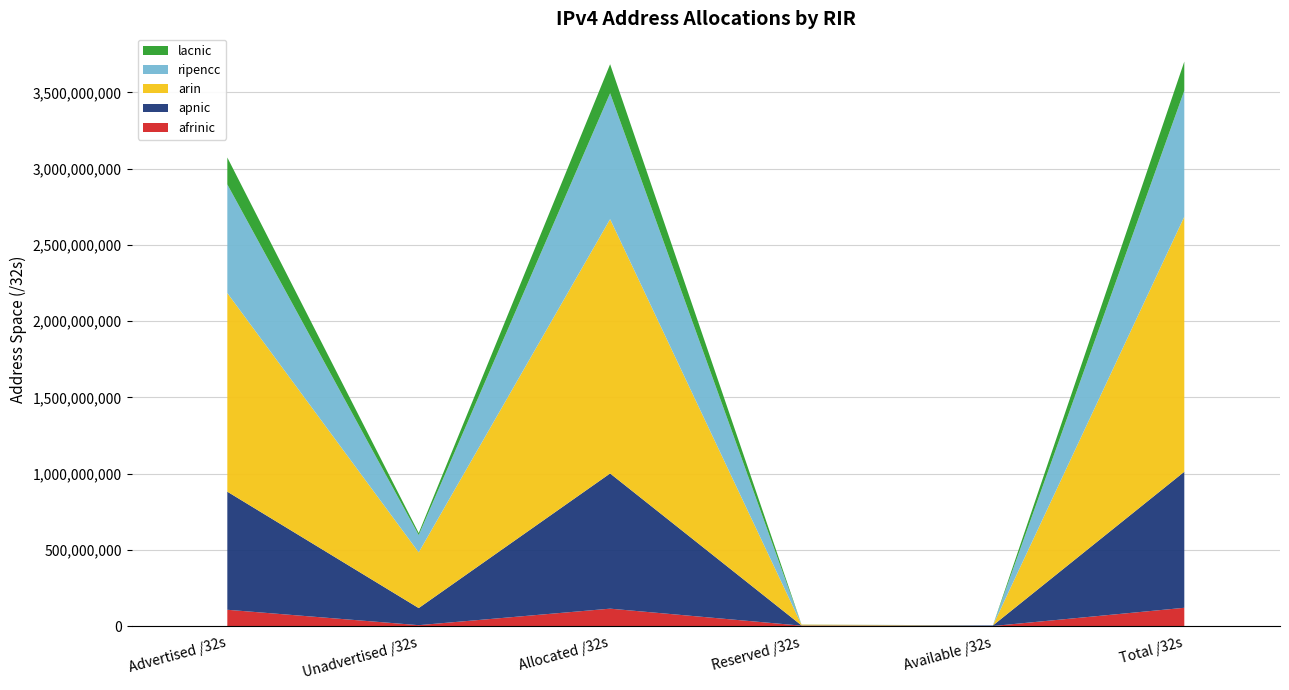

Reading left to right, list all the values displayed in this chart.

afrinic: 108279808	7257344	115537152	4017664	1695488	121250304
apnic: 774267264	112160384	886427648	1870592	3596544	891894784
arin: 1302022144	365170432	1667192576	4922880	4608	1672120064
ripencc: 712419968	113187216	825607184	767984	84480	826459648
lacnic: 176472320	13666048	190138368	390912	2816	190532096